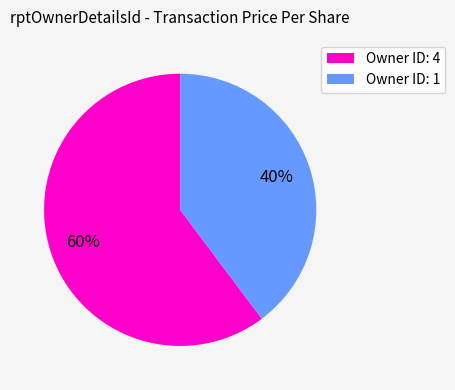

Is there a majority slice in this chart?

Yes